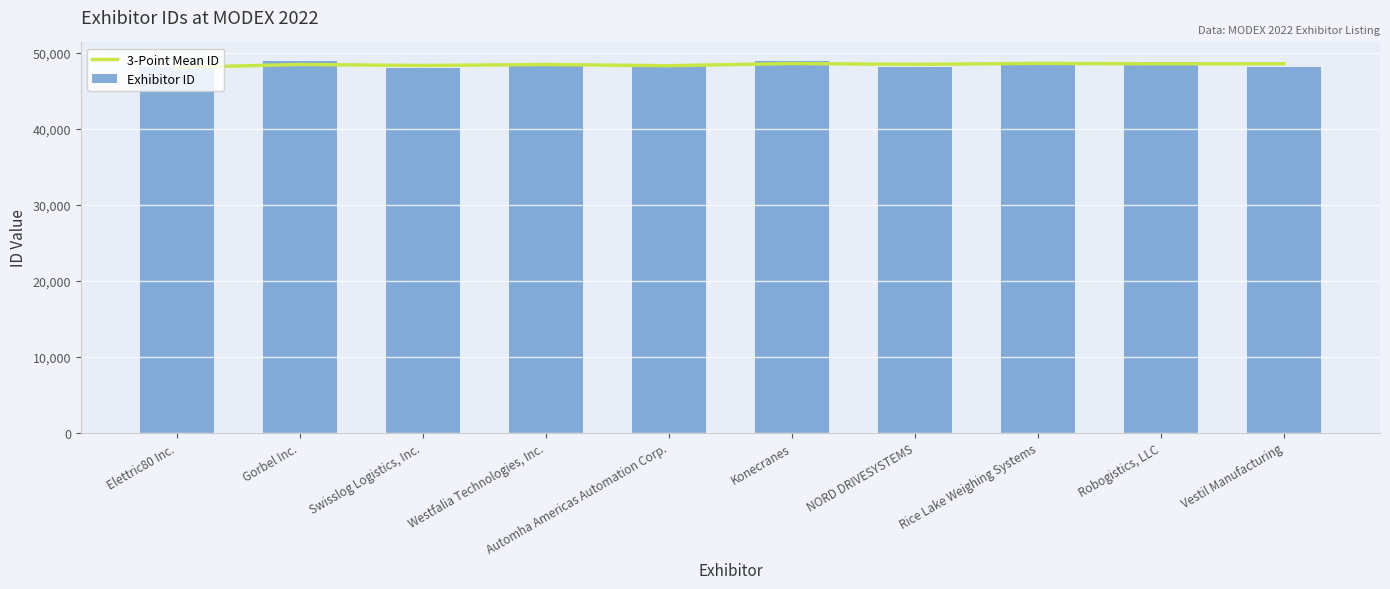

What are all the series names shown in the legend?

3-Point Mean ID, Exhibitor ID